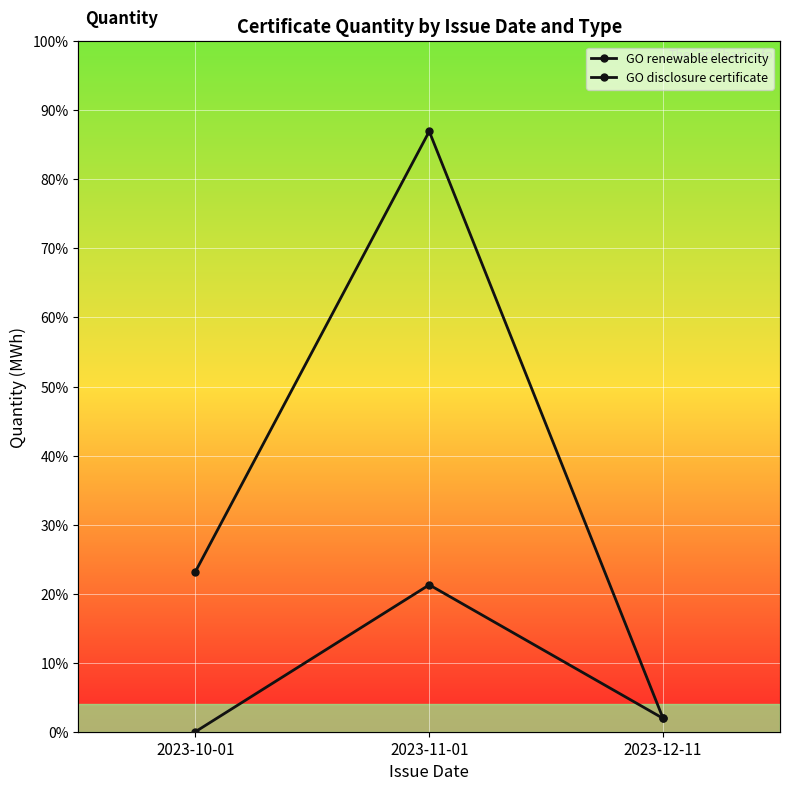

Count the GO renewable electricity values in the range 200 to 9000.

3